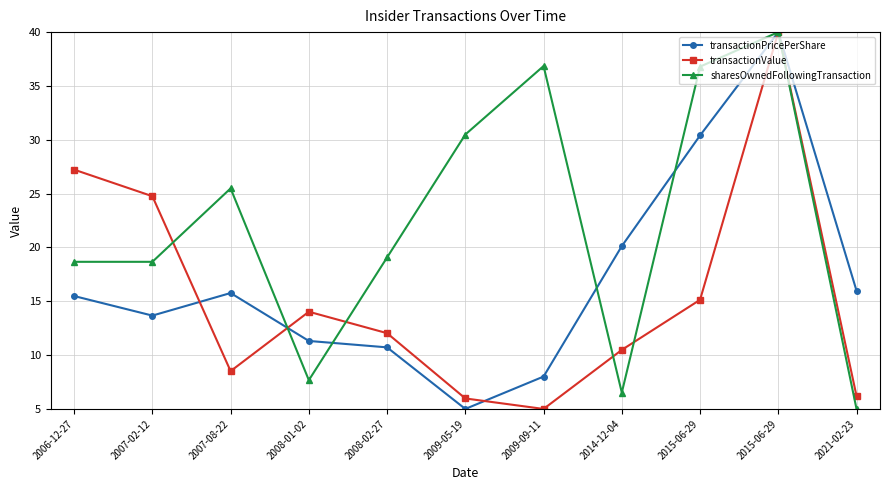

Where is transactionValue nearest to the value 22?

2007-02-12